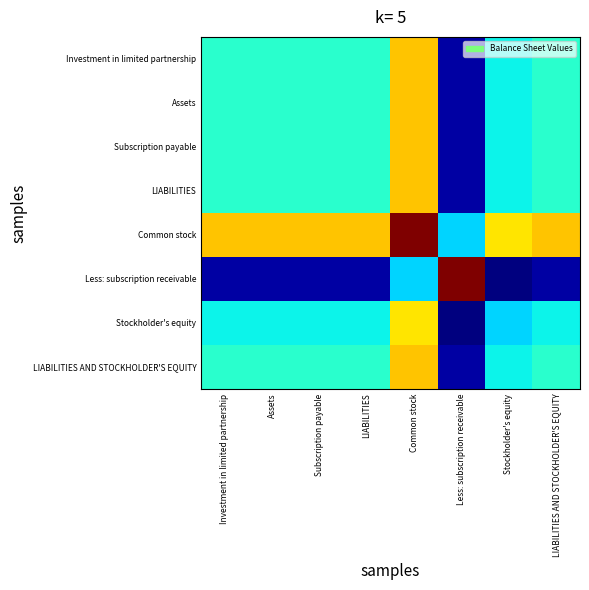

Which series has the largest total across all categories?

Common stock